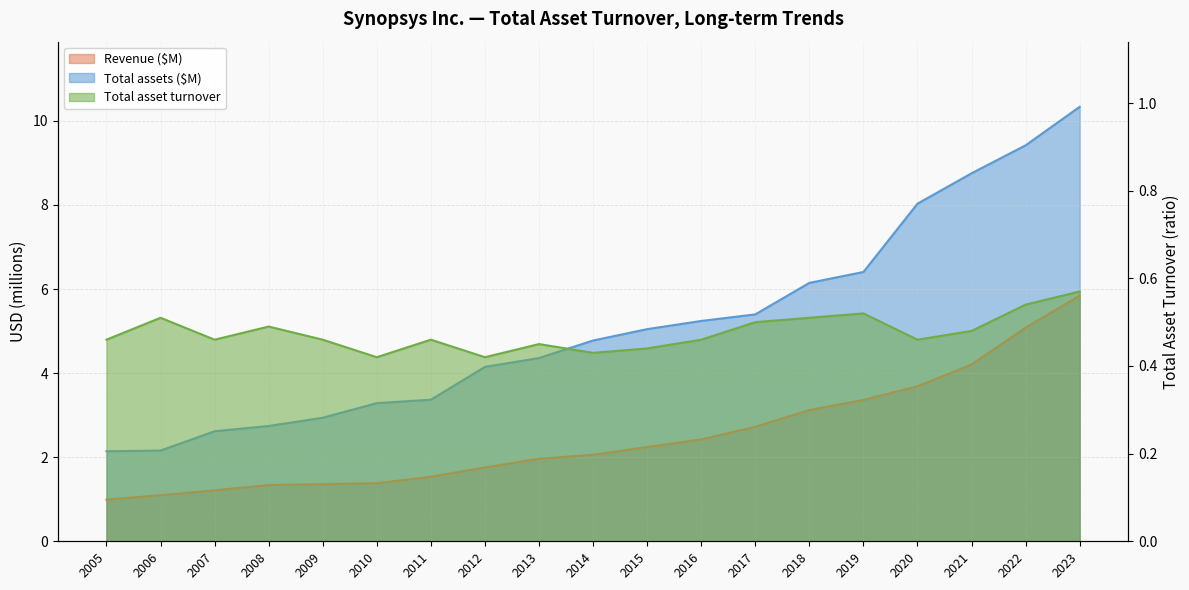

What is the sum of the Revenue values at 2017 and 2010?

4.1